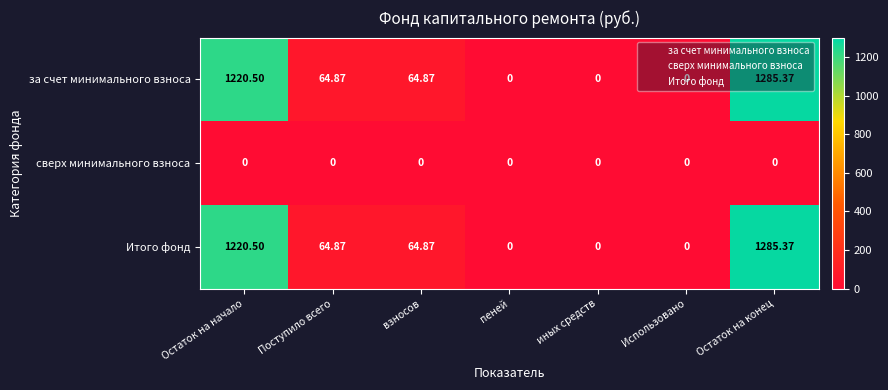

How many distinct data groups are displayed?

3